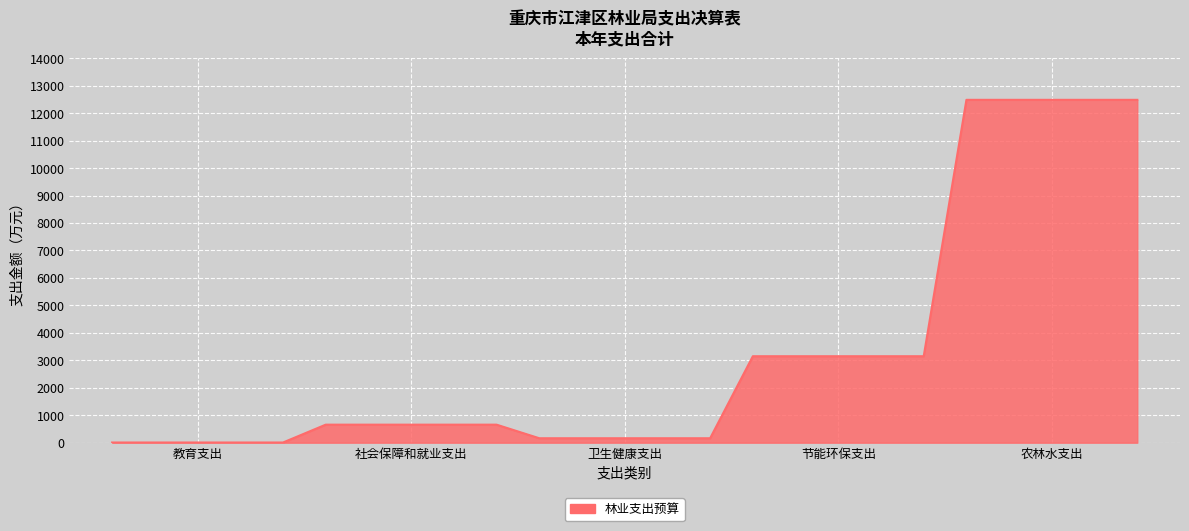

What is the average value?

3292.1